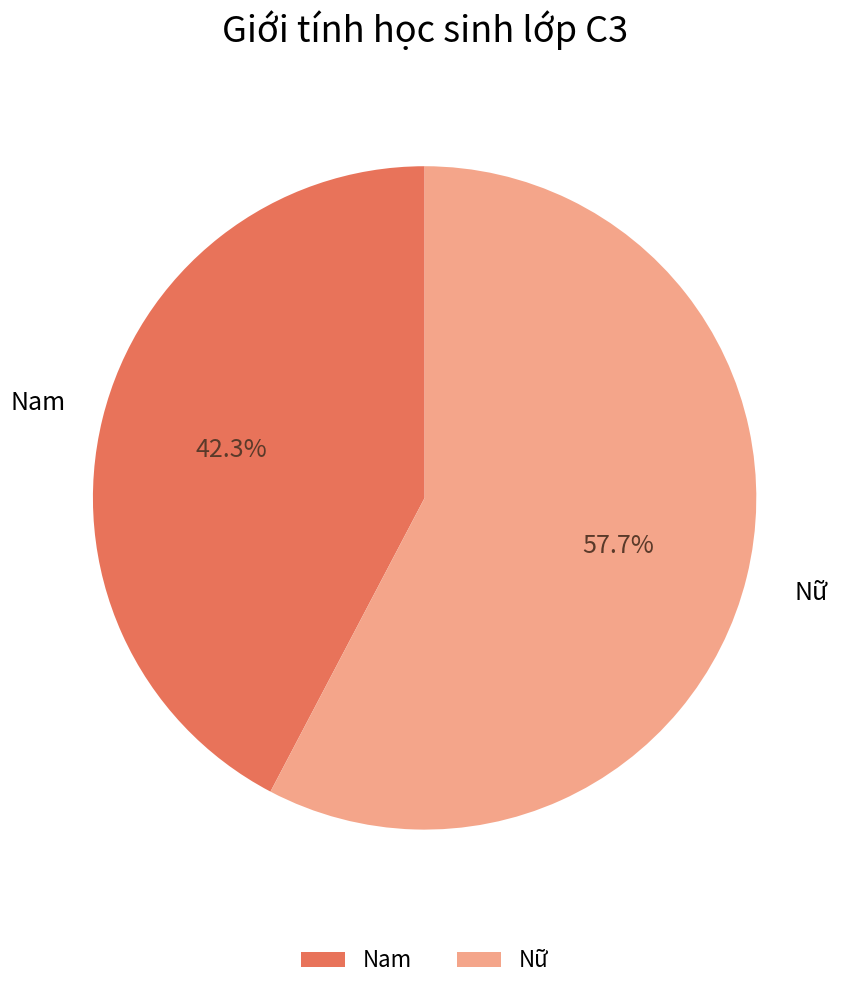

Does Nữ represent more than half of the total?

Yes